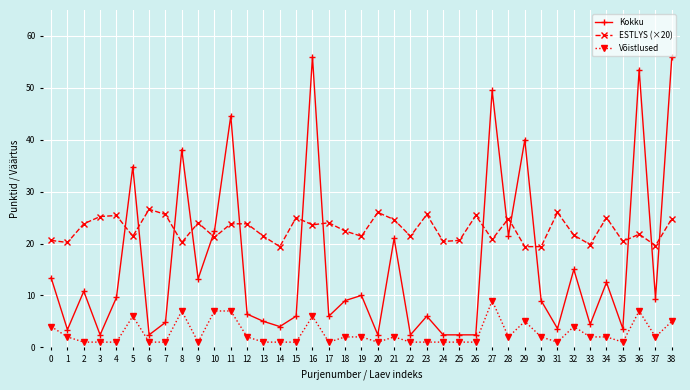

Which series has the largest total across all categories?

ESTLYS (×20)